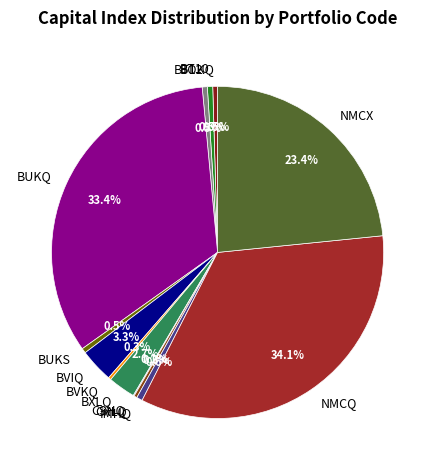

Which slice is the largest?

NMCQ